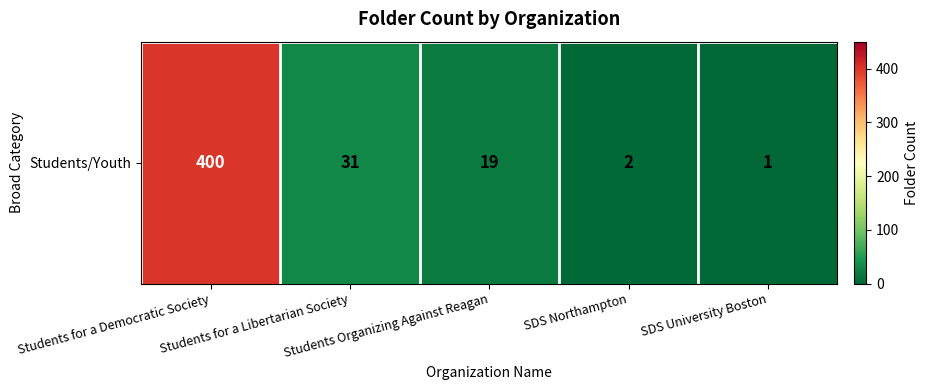

Rank the categories by value from lowest to highest.

SDS University Boston, SDS Northampton, Students Organizing Against Reagan, Students for a Libertarian Society, Students for a Democratic Society